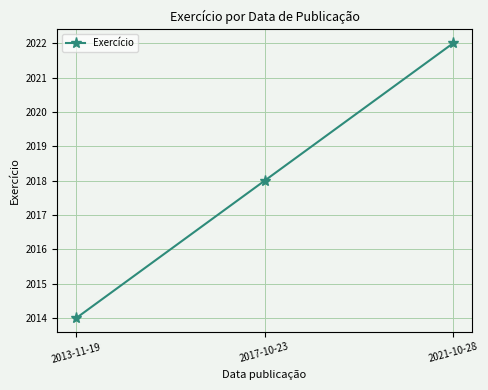

What is the maximum value shown in the chart?

2022